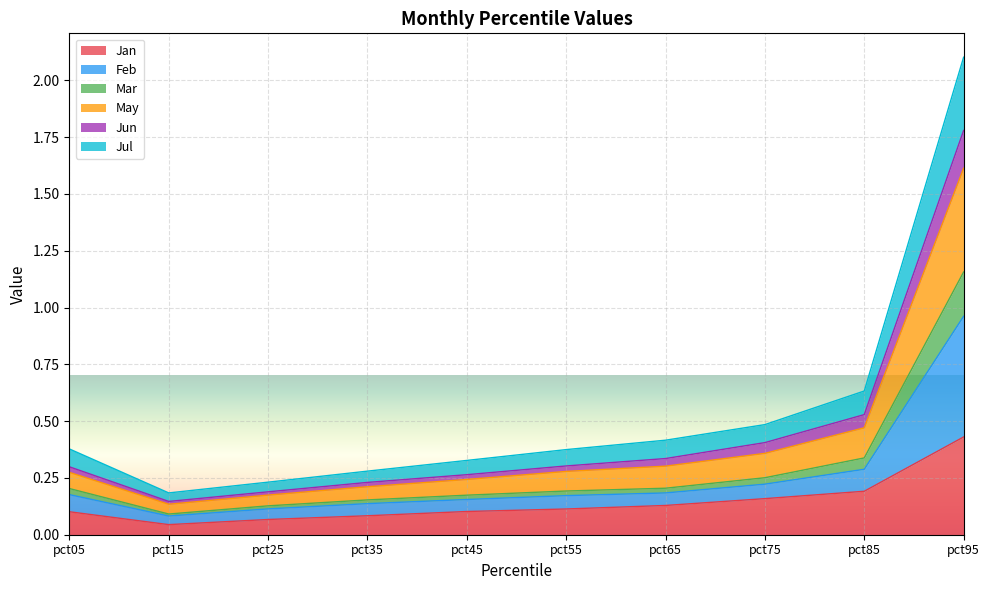

True or false: Jun and May intersect in this chart.

False